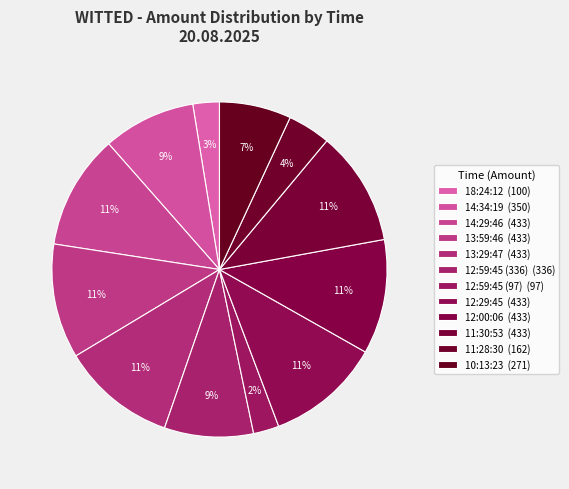

Which slice is the smallest?

12:59:45 (97)